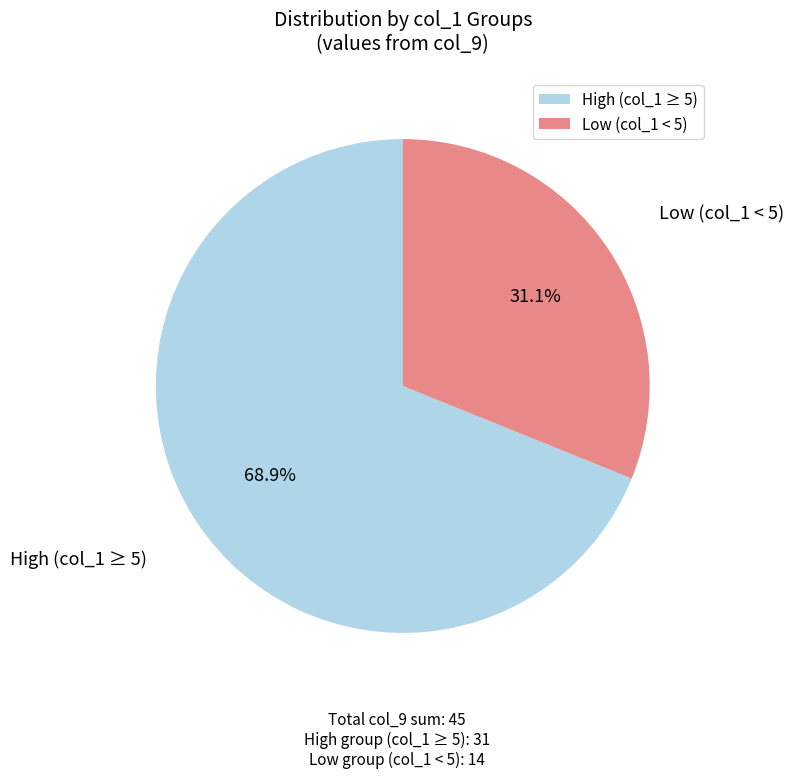

Does any single category account for the majority?

Yes